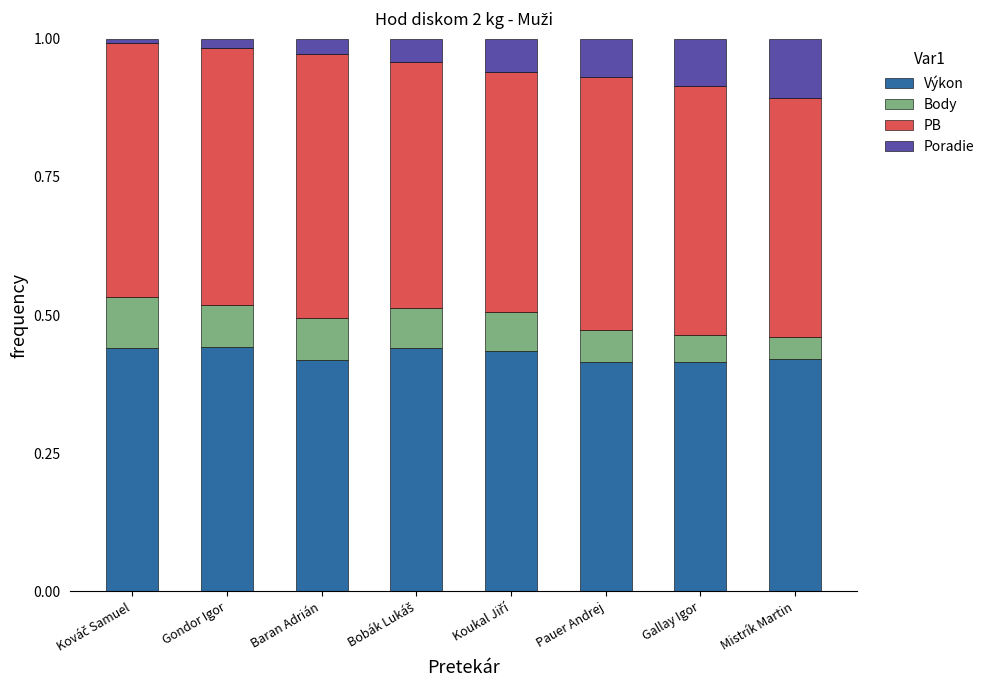

What is the total value across all series at Gallay Igor?

1.0